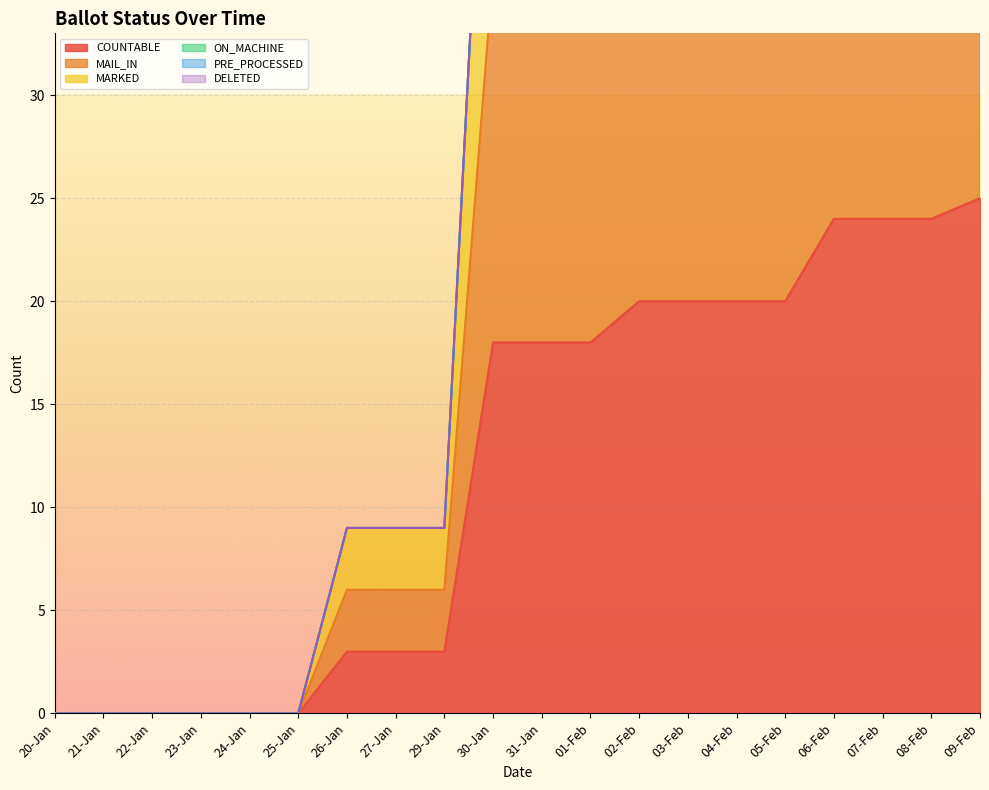

What is the difference between the maximum and second lowest values in the MARKED series?

75